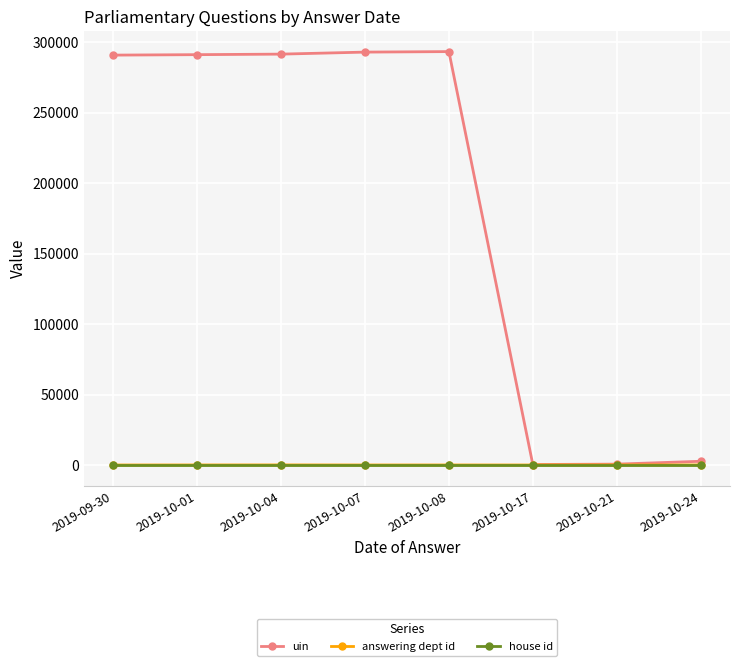

What is the label of the 1st point from the right?

2019-10-24